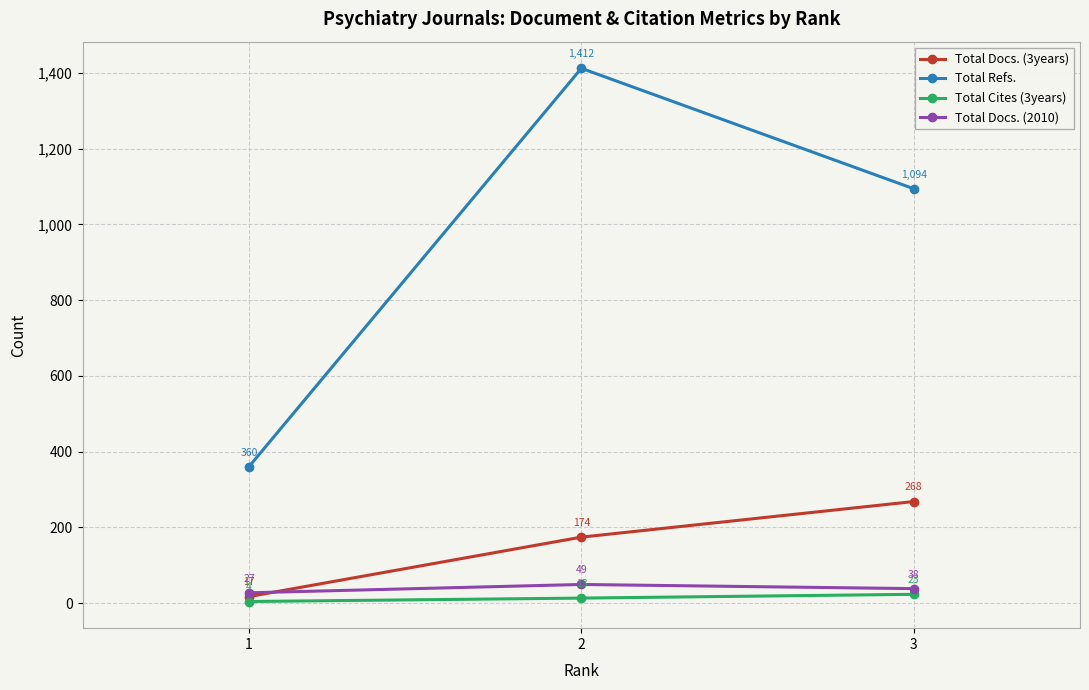

At which category is the sum across all series the highest?

2